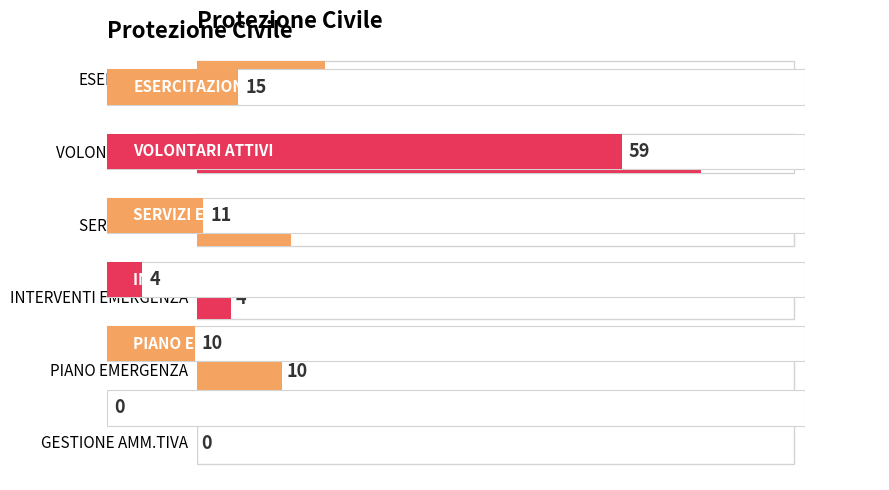

Count the number of values greater than 11.

2